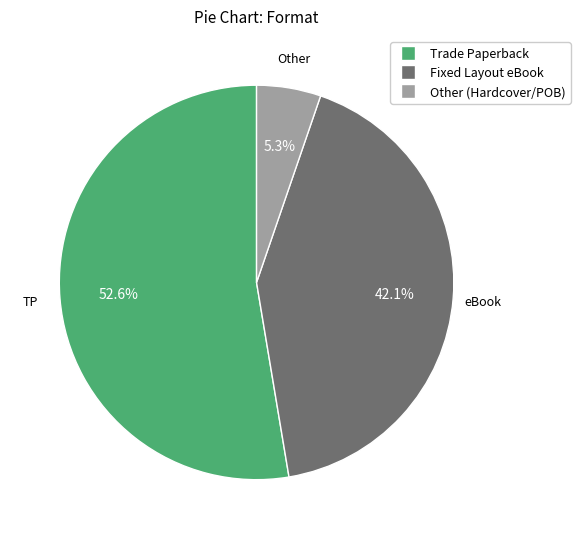

How much of the chart is everything except Fixed Layout eBook?

57.9%